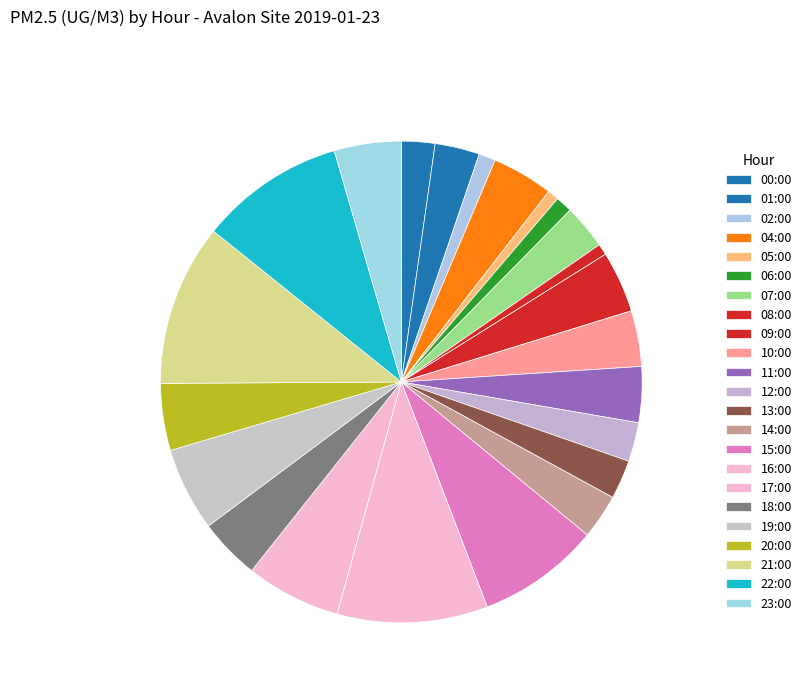

How many slices are in this pie chart?

23